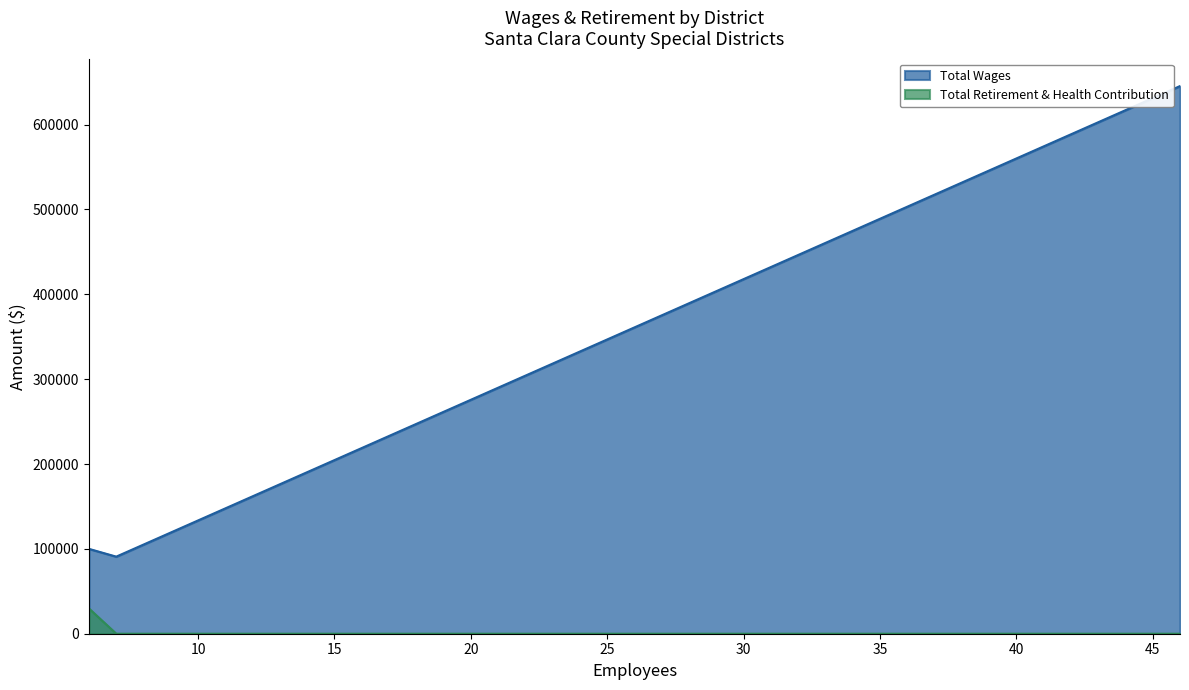

Is it true that the value at Guadalupe Coyote Resource Conservation is 0?

True